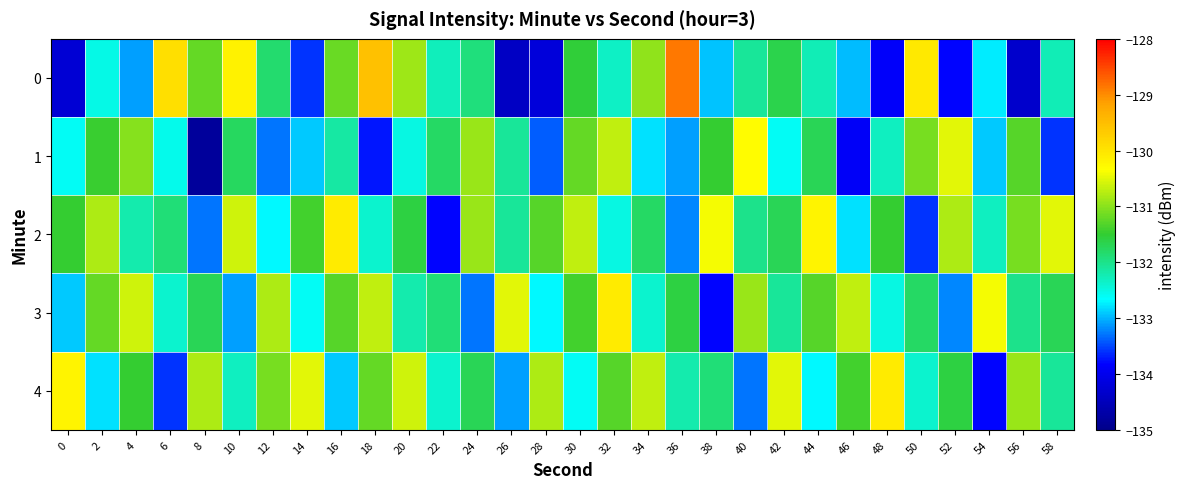

How many series are shown in this chart?

5